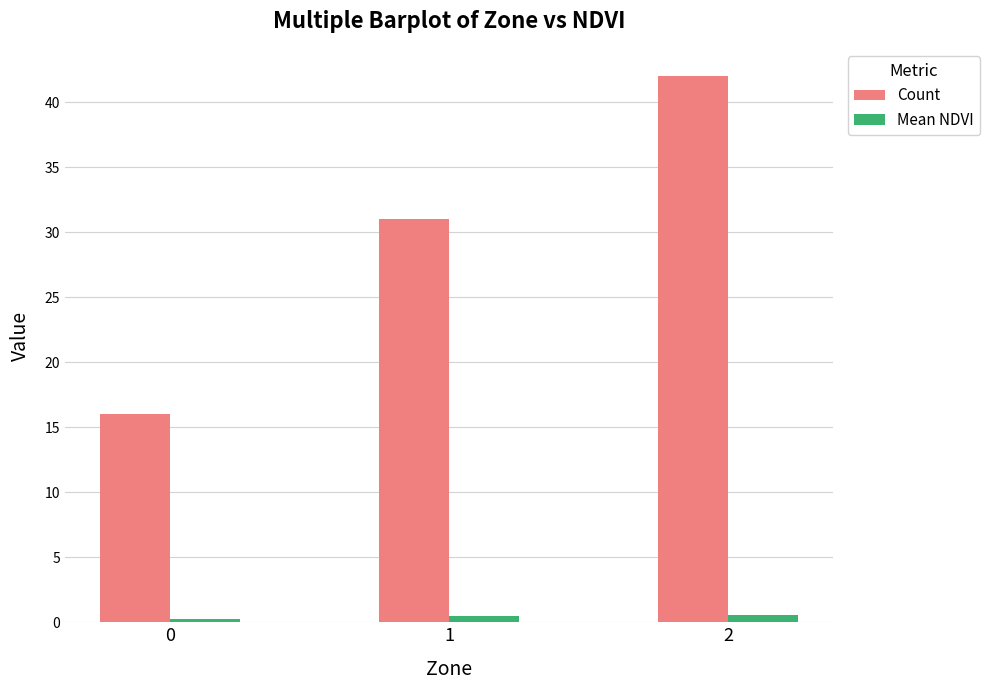

What is the maximum value for Mean NDVI?

0.5